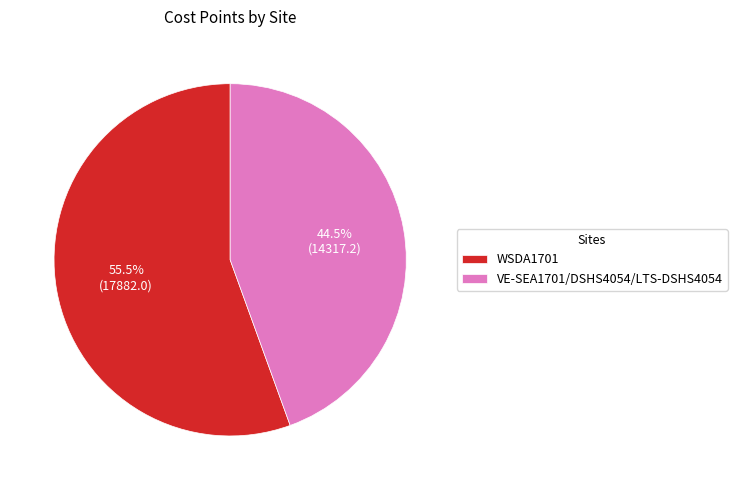

Which slice is the largest?

WSDA1701